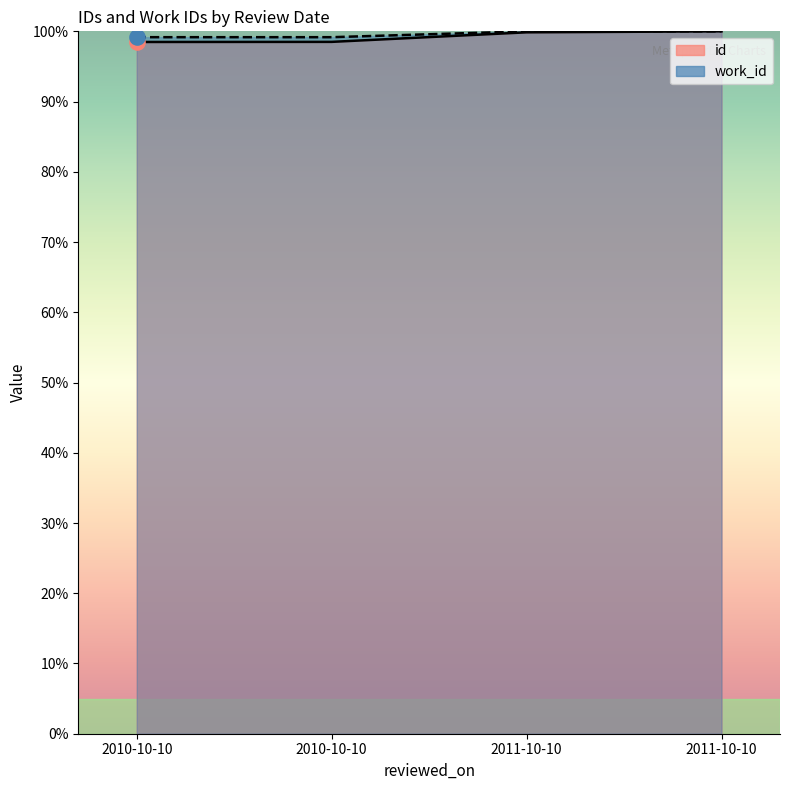

Which series has the largest total across all categories?

work_id